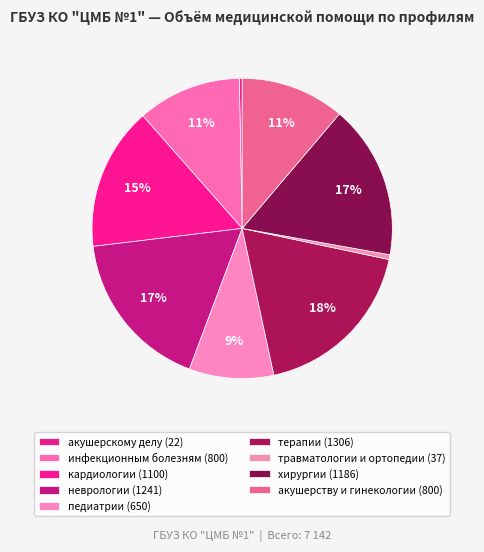

Count the number of slices in the pie.

9